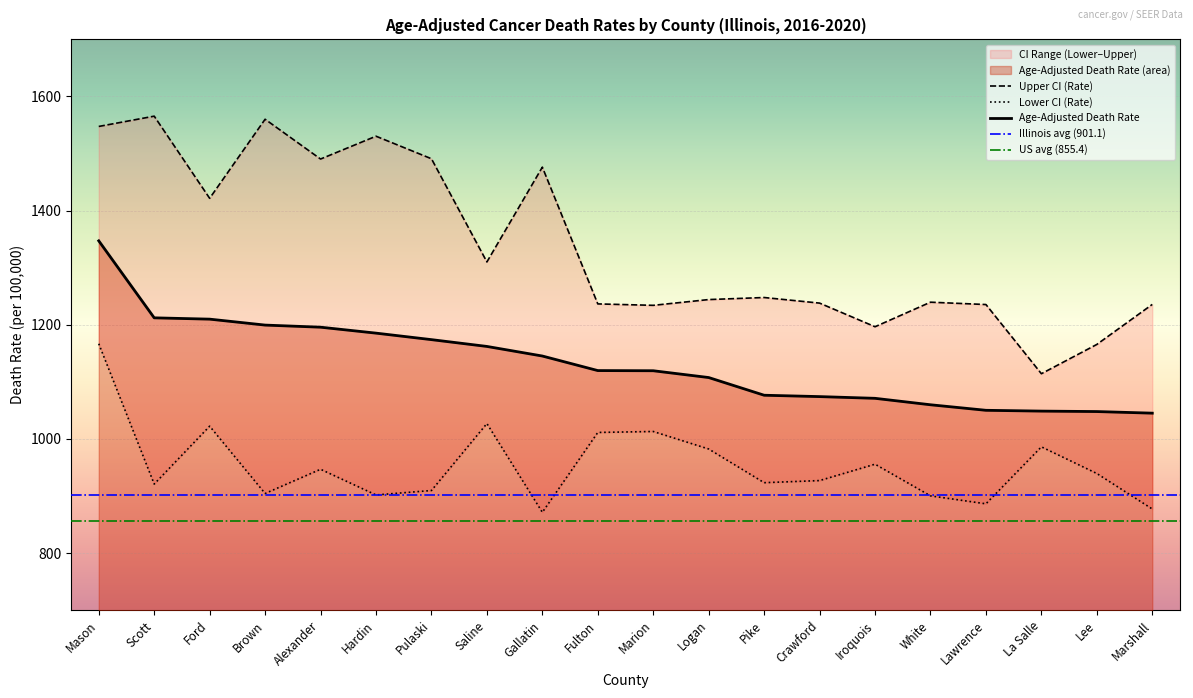

At Iroquois, list the series in order from largest to smallest.

Upper CI (Rate), Age-Adjusted Death Rate, Lower CI (Rate)